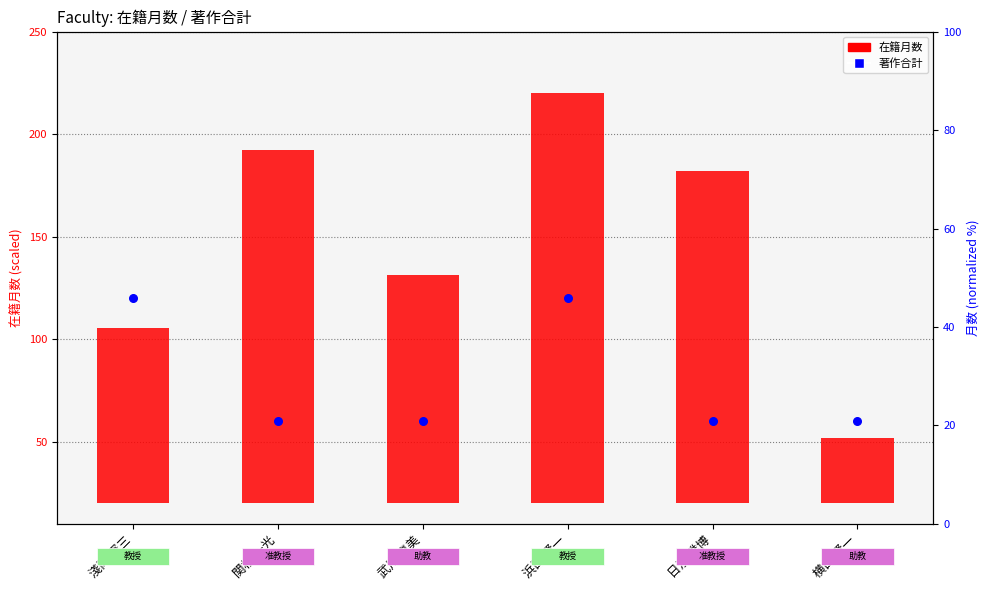

At how many categories does at least one series exceed 100?

5